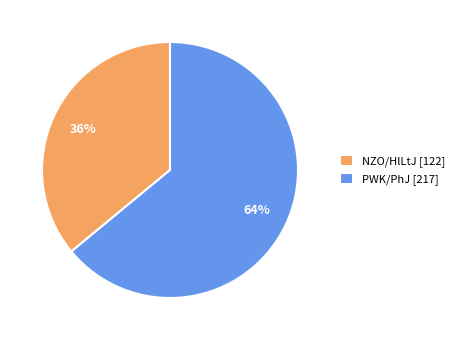

What is the largest slice in the pie chart?

PWK/PhJ